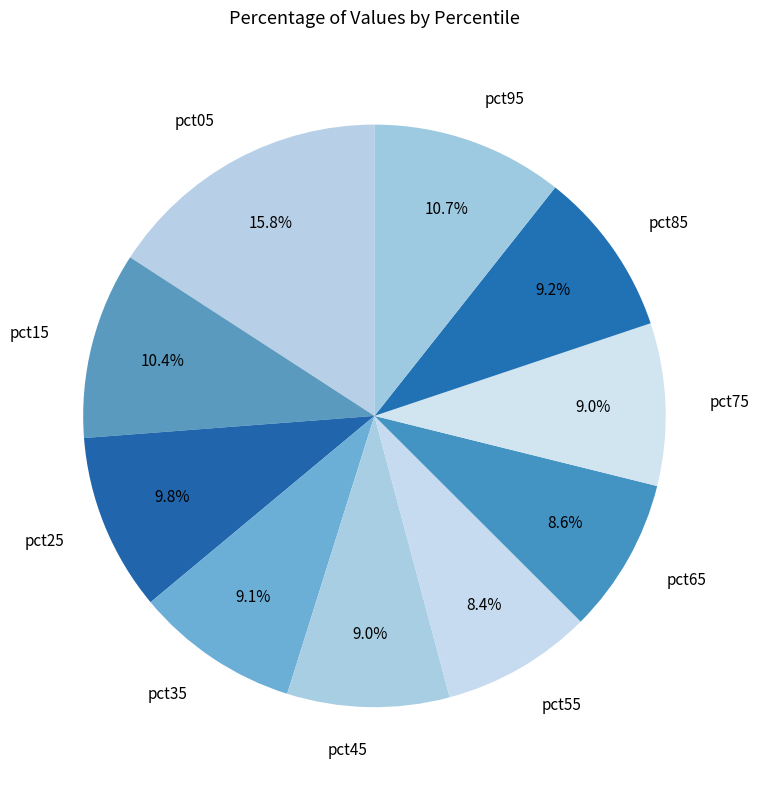

To the nearest percent, what is the difference between the pct35 and pct55 slice percentages?

1%